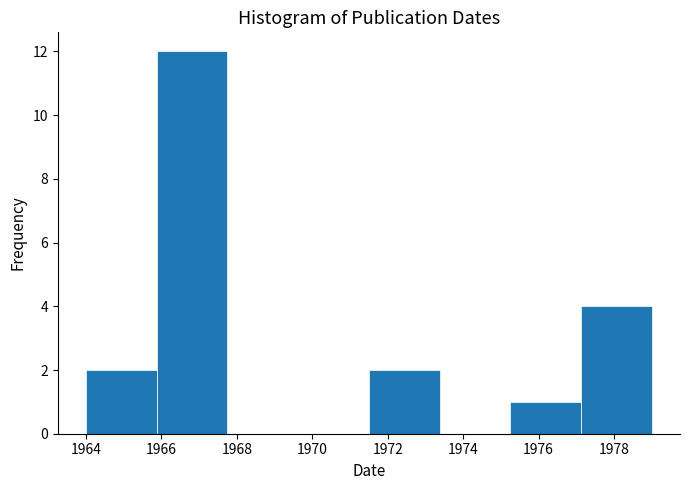

Which range on the x-axis has the tallest bar?

1965.8 to 1967.8